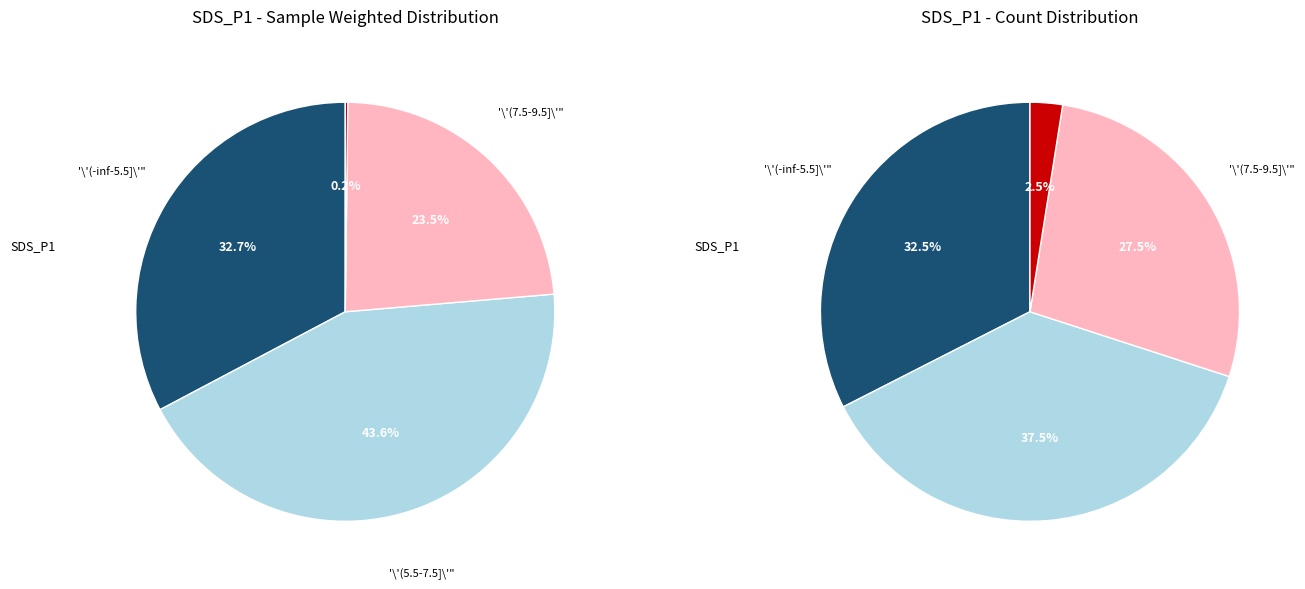

Is there any slice that represents more than half of the pie?

No